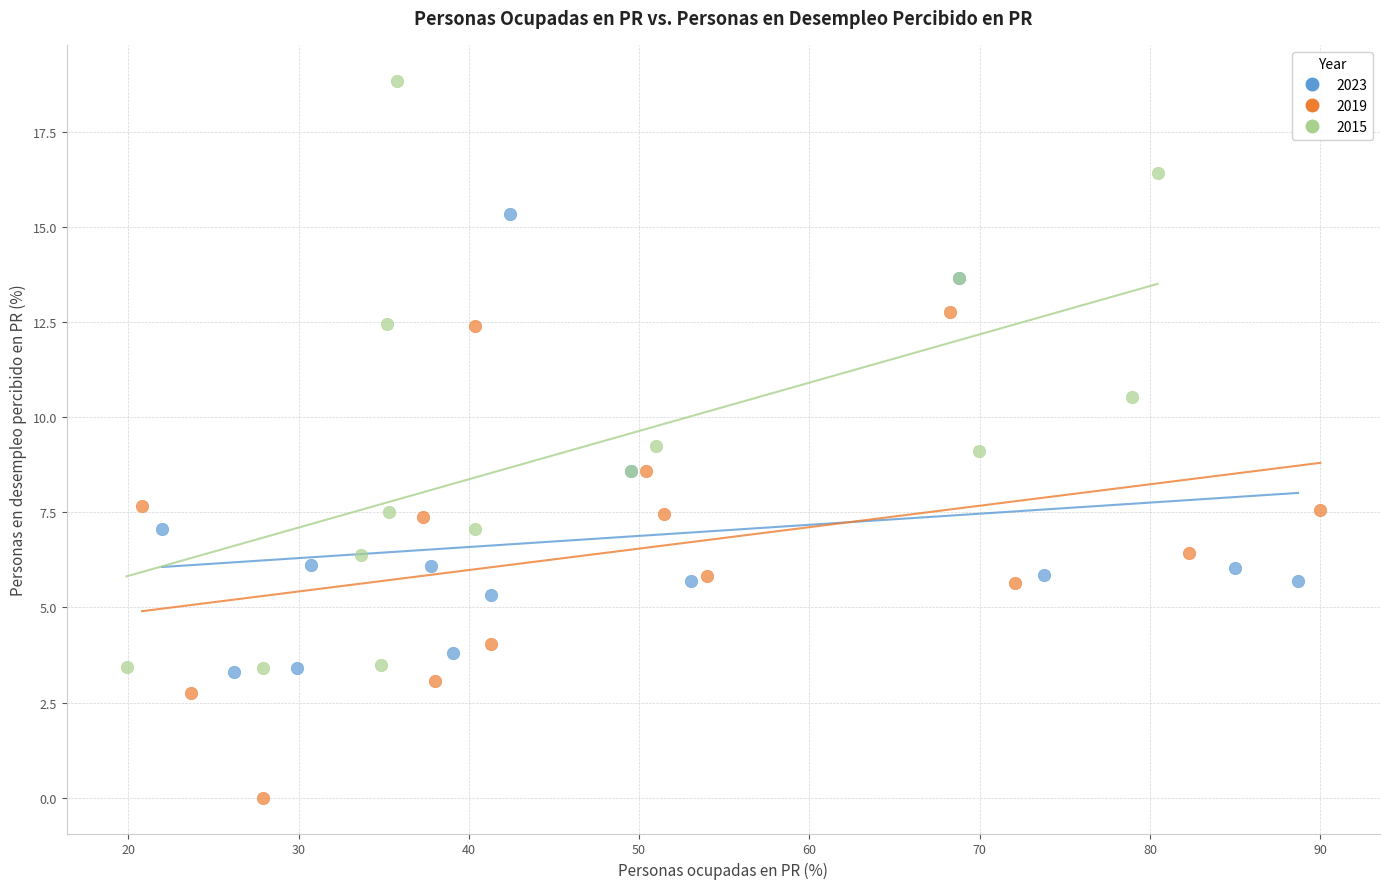

Which series contains the lowest Y value?

2019